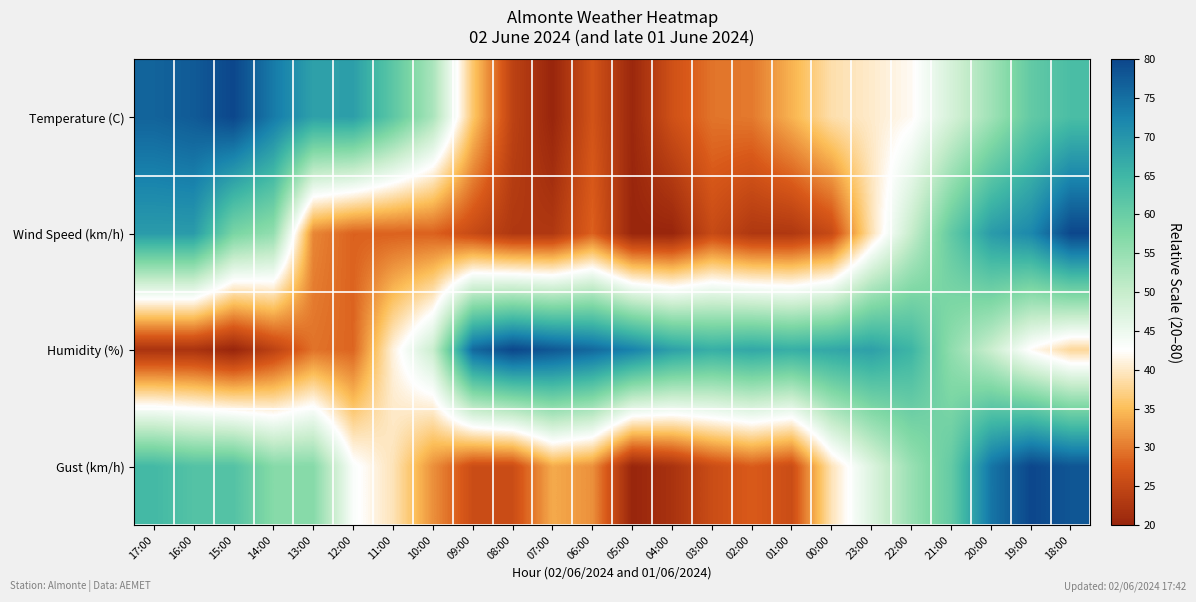

What is the difference between the highest and lowest values at 00:00?

41.9